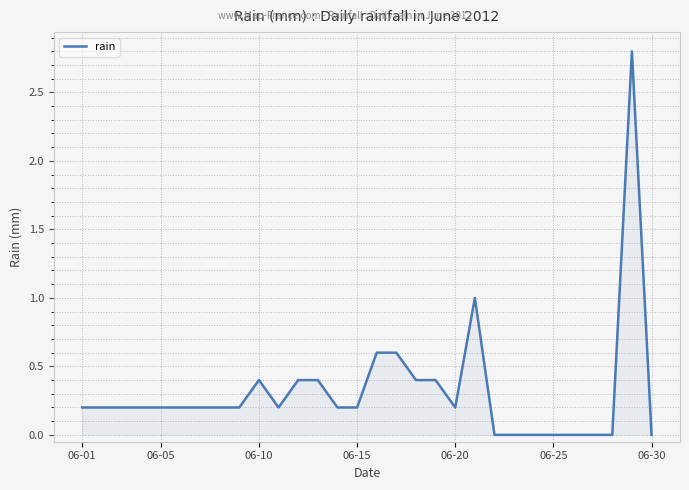

What is the greatest value displayed?

2.8